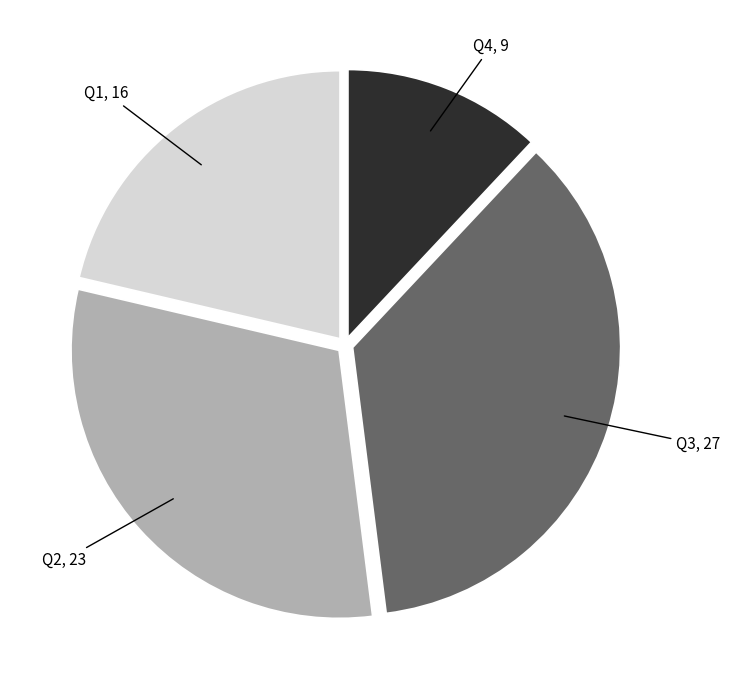

What is the ratio of the value at Q2, 23 to the value at Q1, 16?

1.4